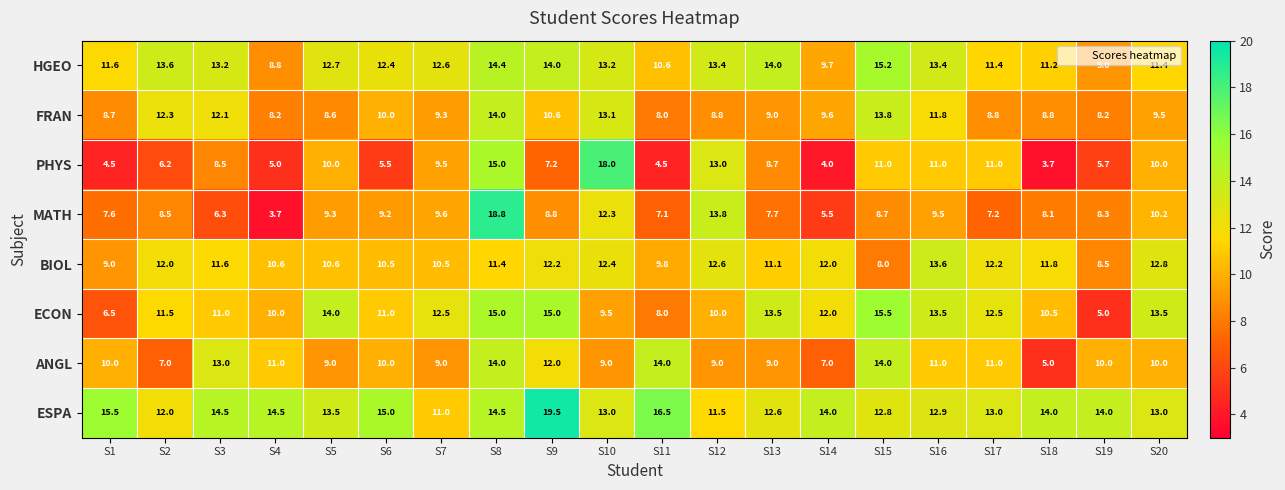

What is the average value of the MATH series?

9.0